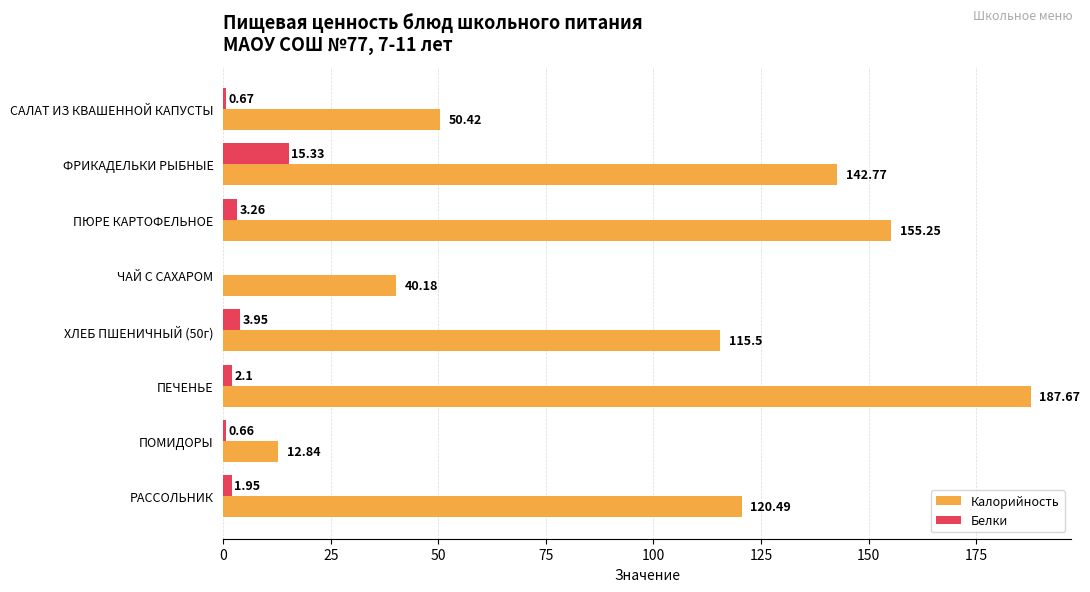

At which category is the sum across all series the highest?

ПЕЧЕНЬЕ